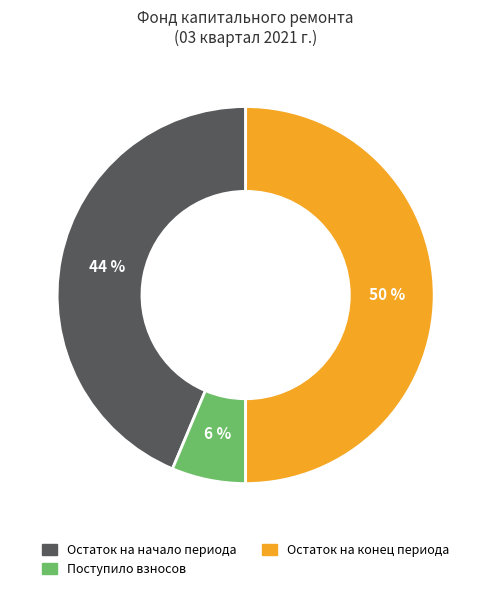

To the nearest percent, what is the difference between the largest and smallest slice percentages?

44%